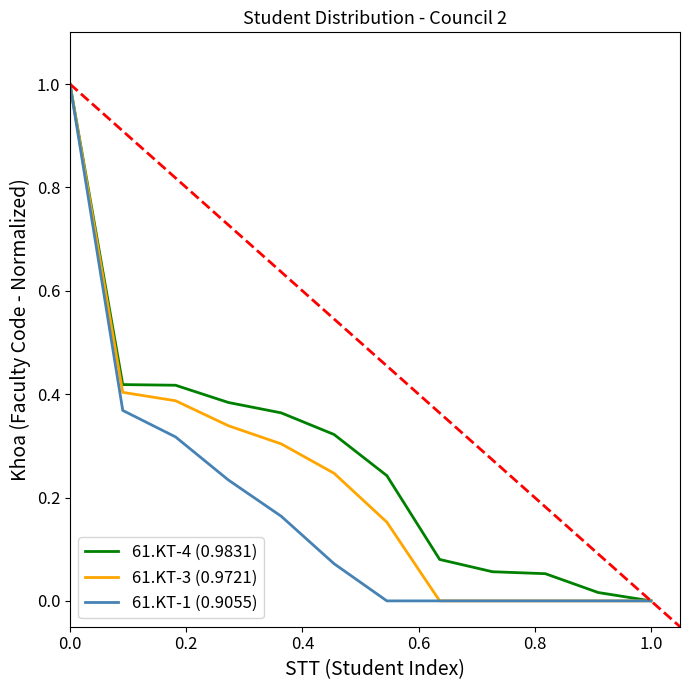

The value of 61.KT-4 (0.9831) at 0.0 is 0.7. True or false?

False